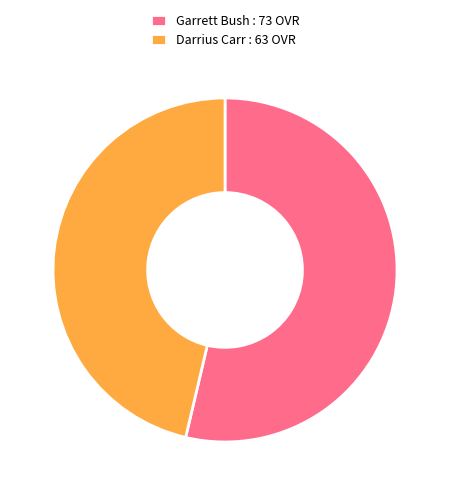

Is it true that Garrett Bush : 73 OVR is 68% of the pie?

False